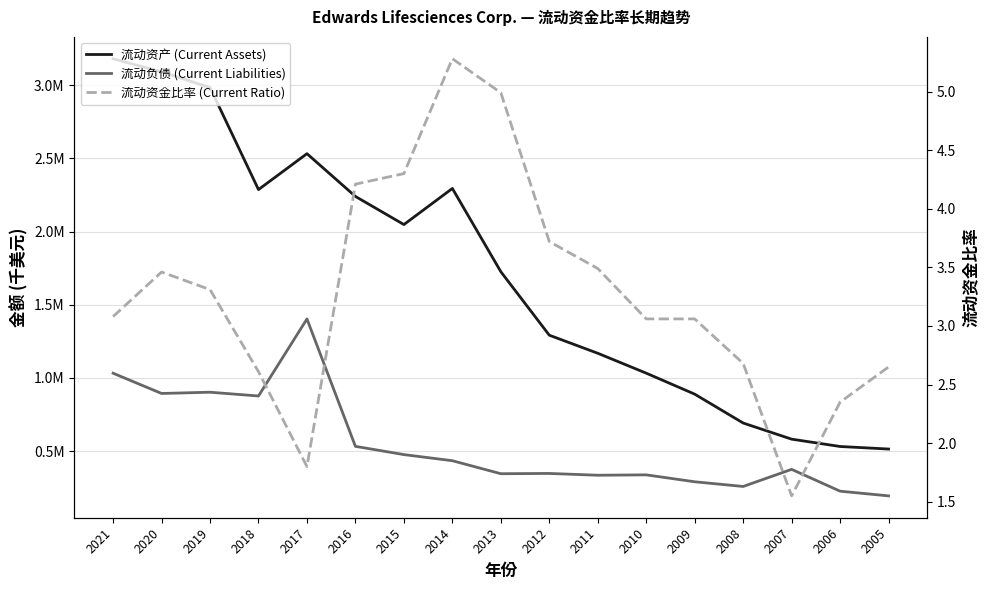

What is the difference between the 流动资金比率 (Current Ratio) values at 2017 and 2016?

2.4